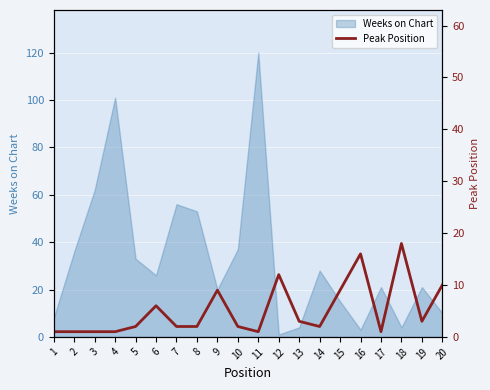

Is it true that Weeks on Chart equals 15 at 20?

False